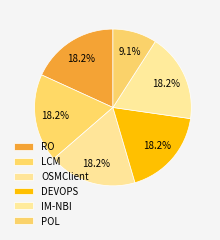

Count the number of slices in the pie.

6